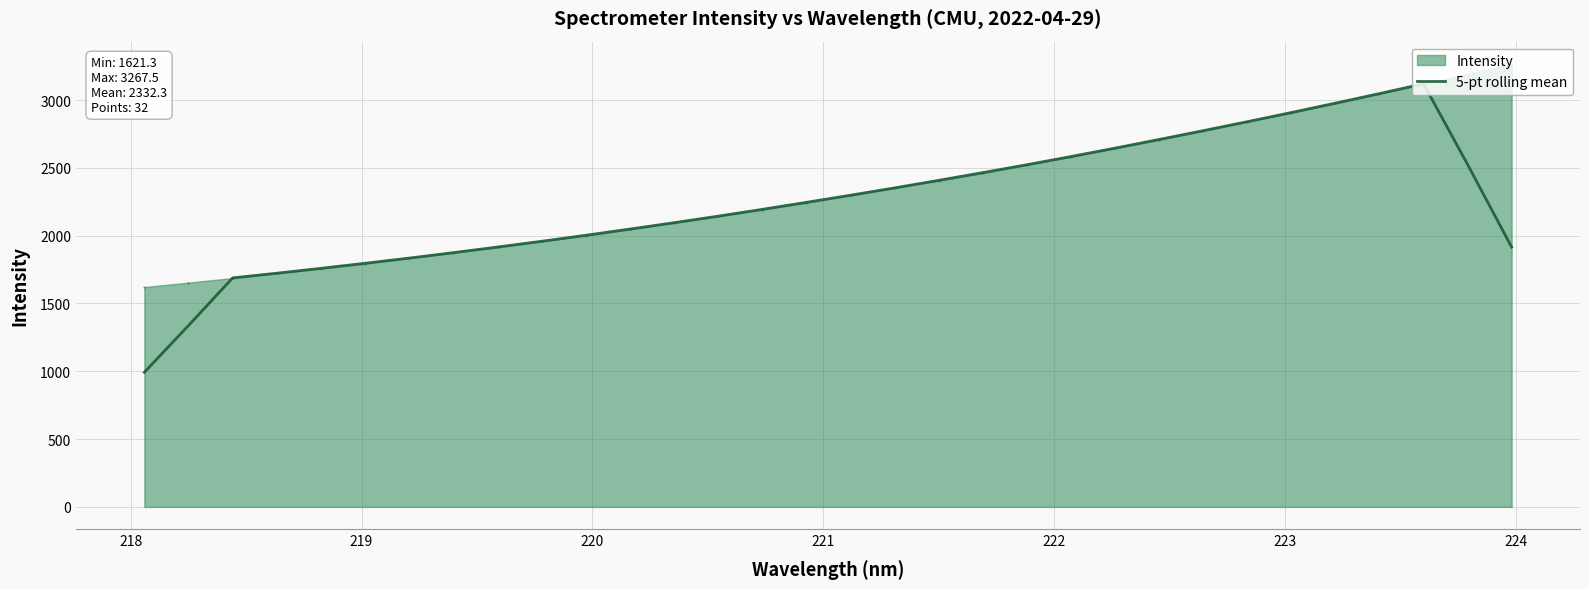

What is the minimum value shown in the chart?

992.7